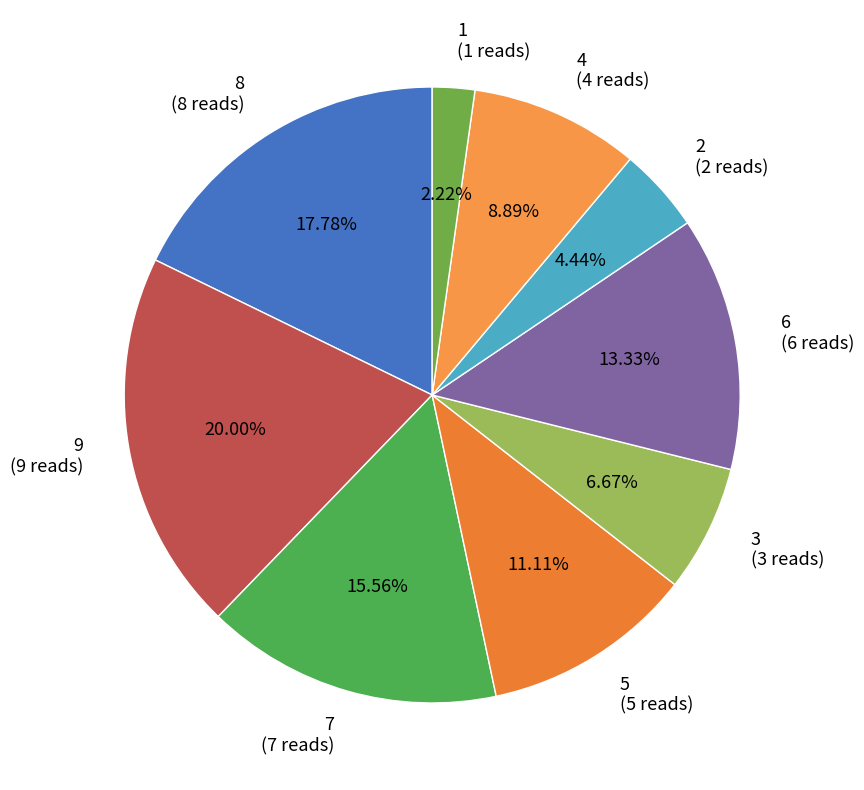

Combined, do 5 and 3 account for over 50%?

No